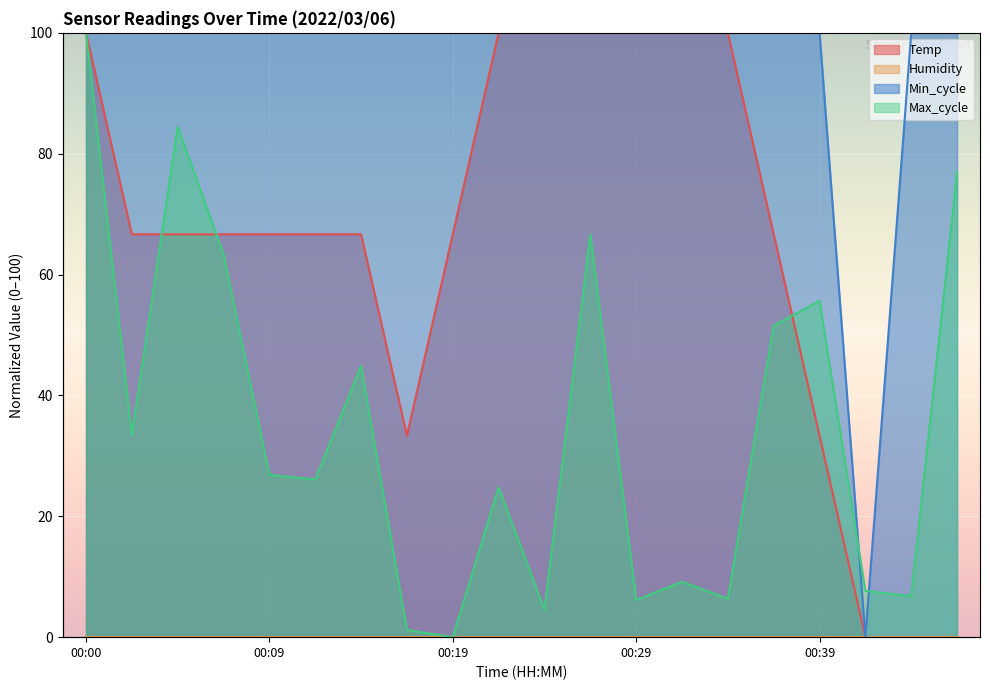

What is the difference between the Temp values at 00:46 and 00:17?

33.3